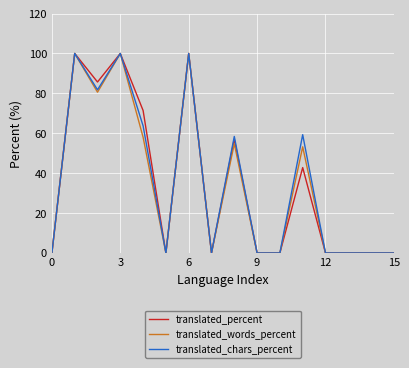

What is the maximum value for translated_percent?

100.0